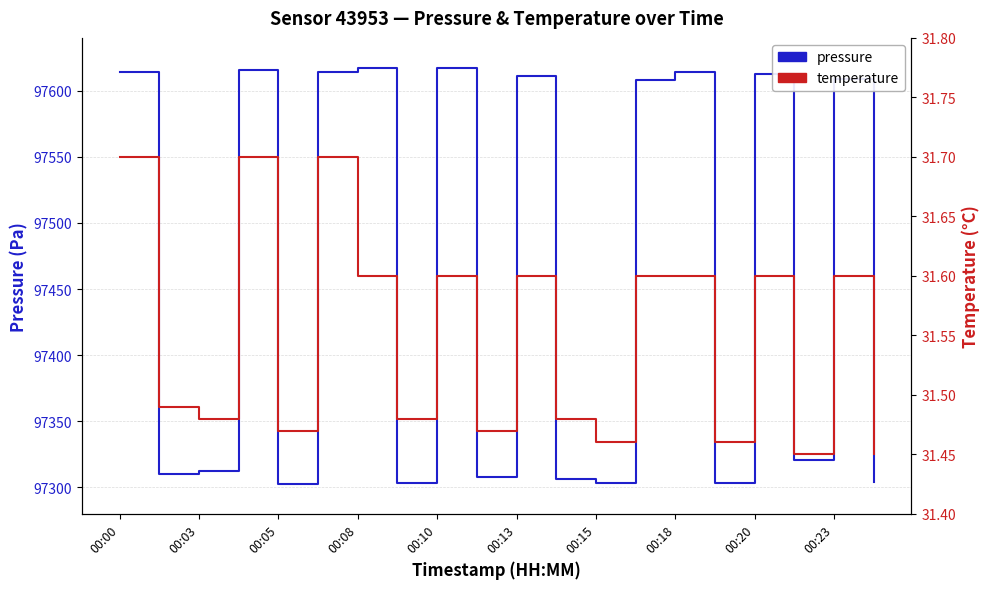

What is the difference between the maximum and second lowest values in the pressure series?

314.0